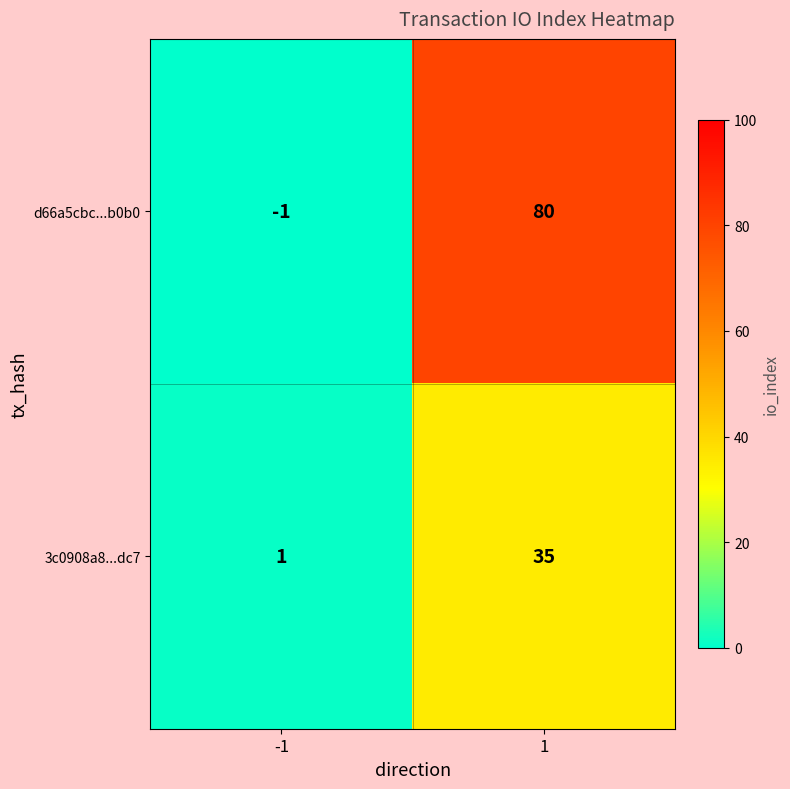

What is the spread (max minus min) of values at -1?

2